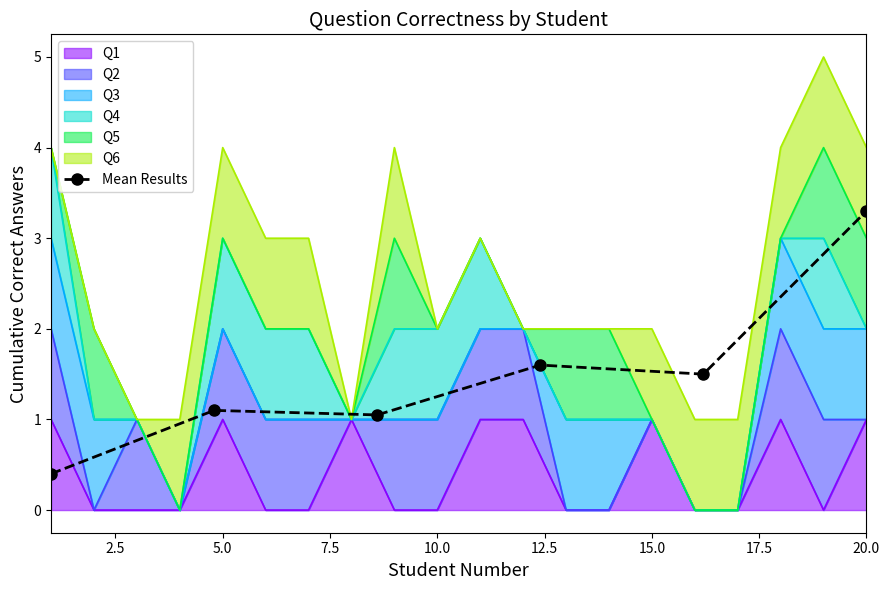

What is the difference between the maximum and second lowest values?

2.3